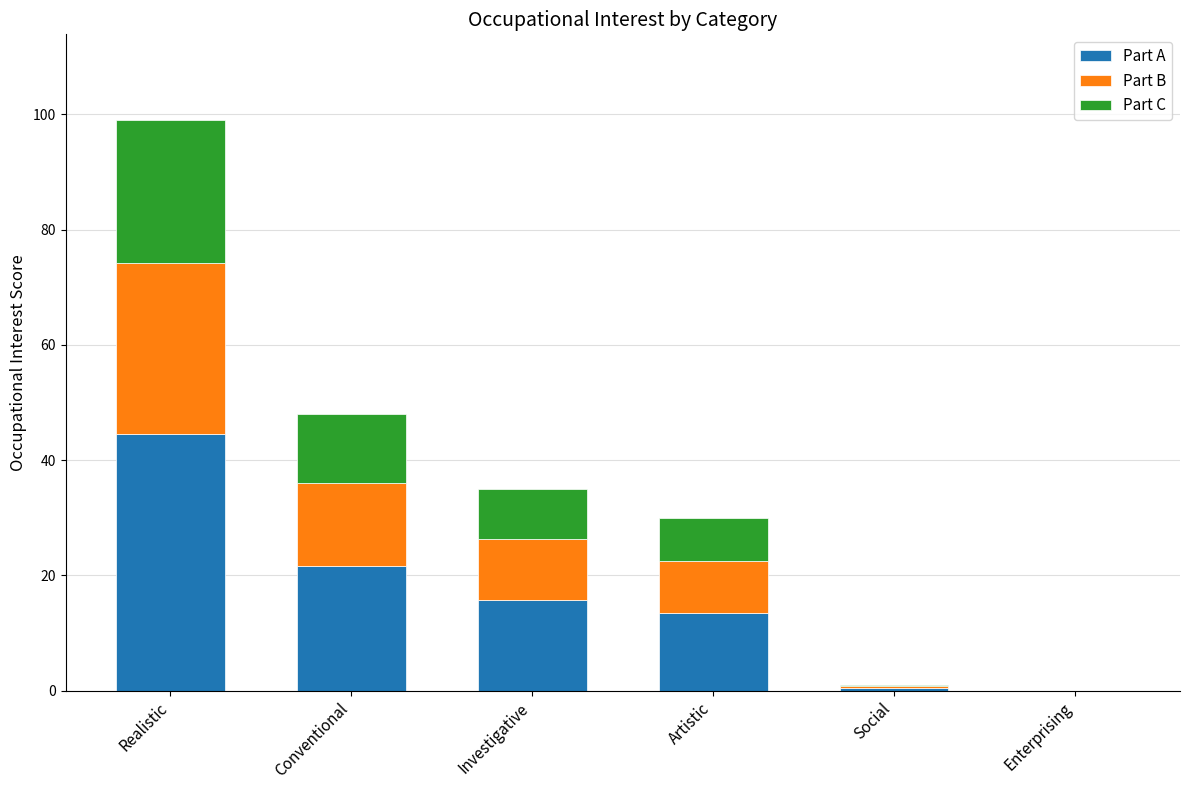

What is the sum of the Part A values at Conventional and Artistic?

35.1